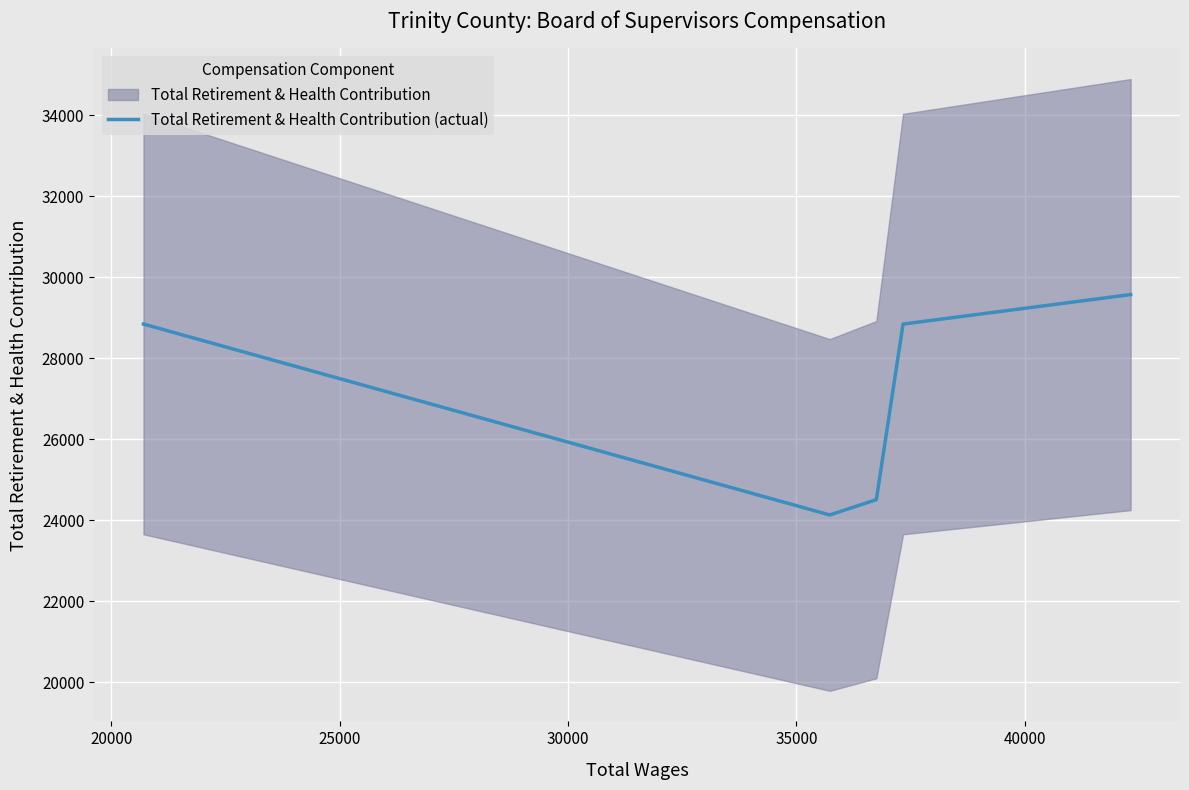

What is the maximum value for Total Retirement & Health Contribution (actual)?

29570